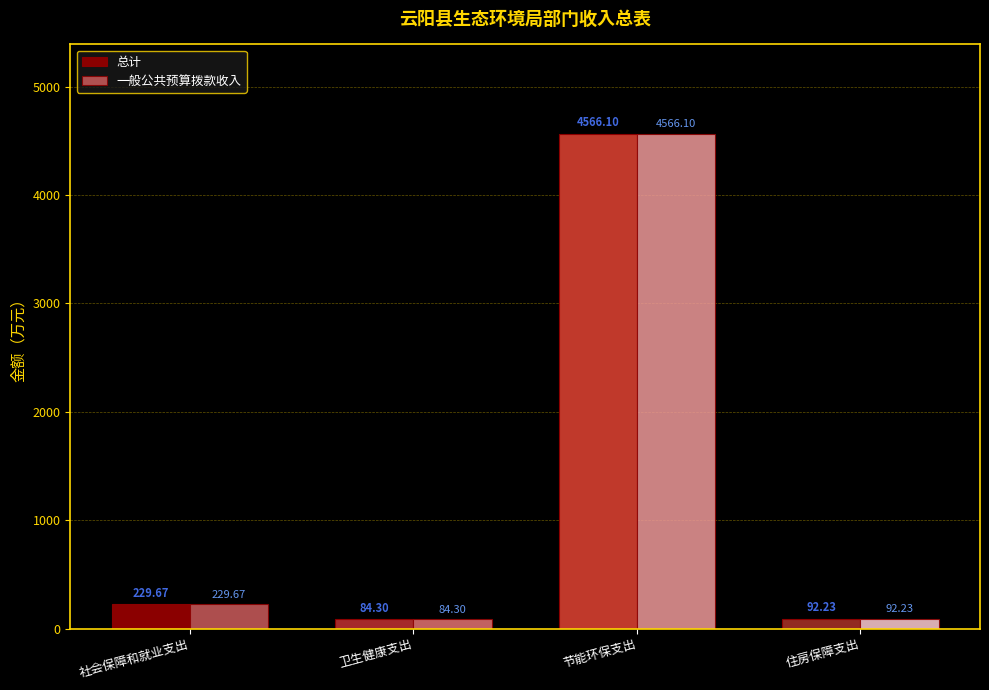

Is it true that 总计 equals 4566.1 at 节能环保支出?

True